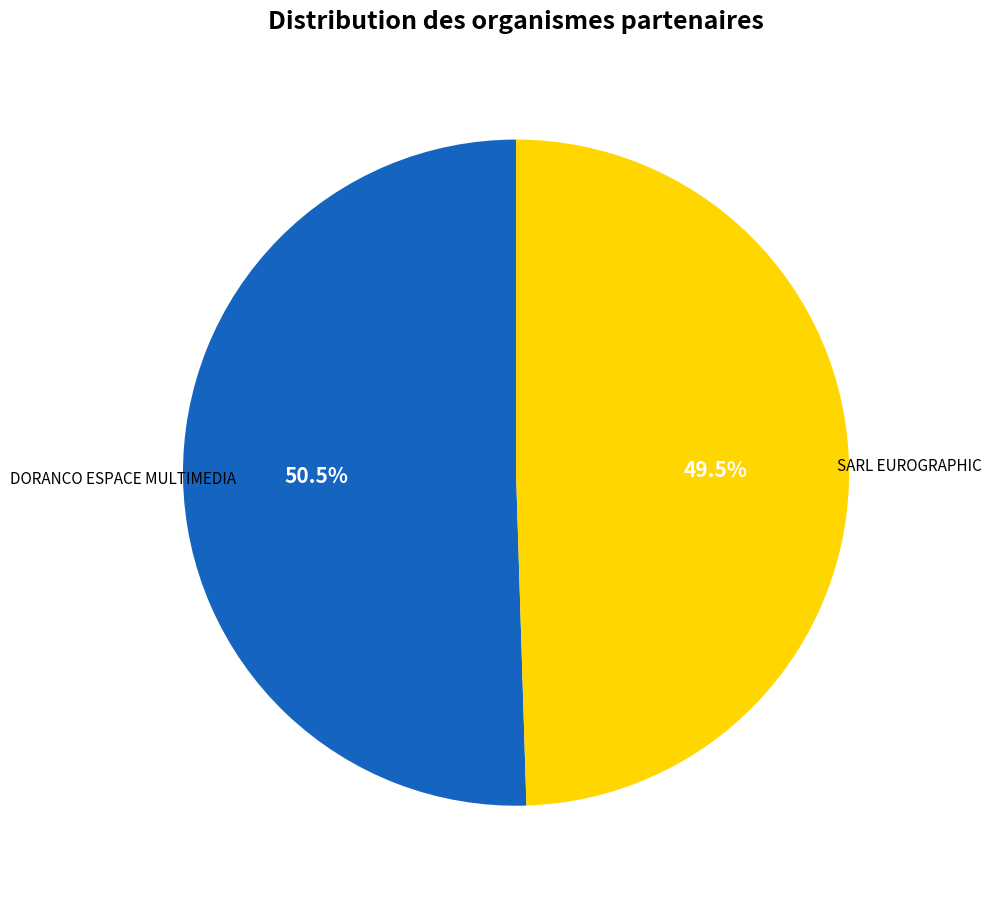

Approximately how many times larger is the value at SARL EUROGRAPHIC compared to DORANCO ESPACE MULTIMEDIA?

1.0